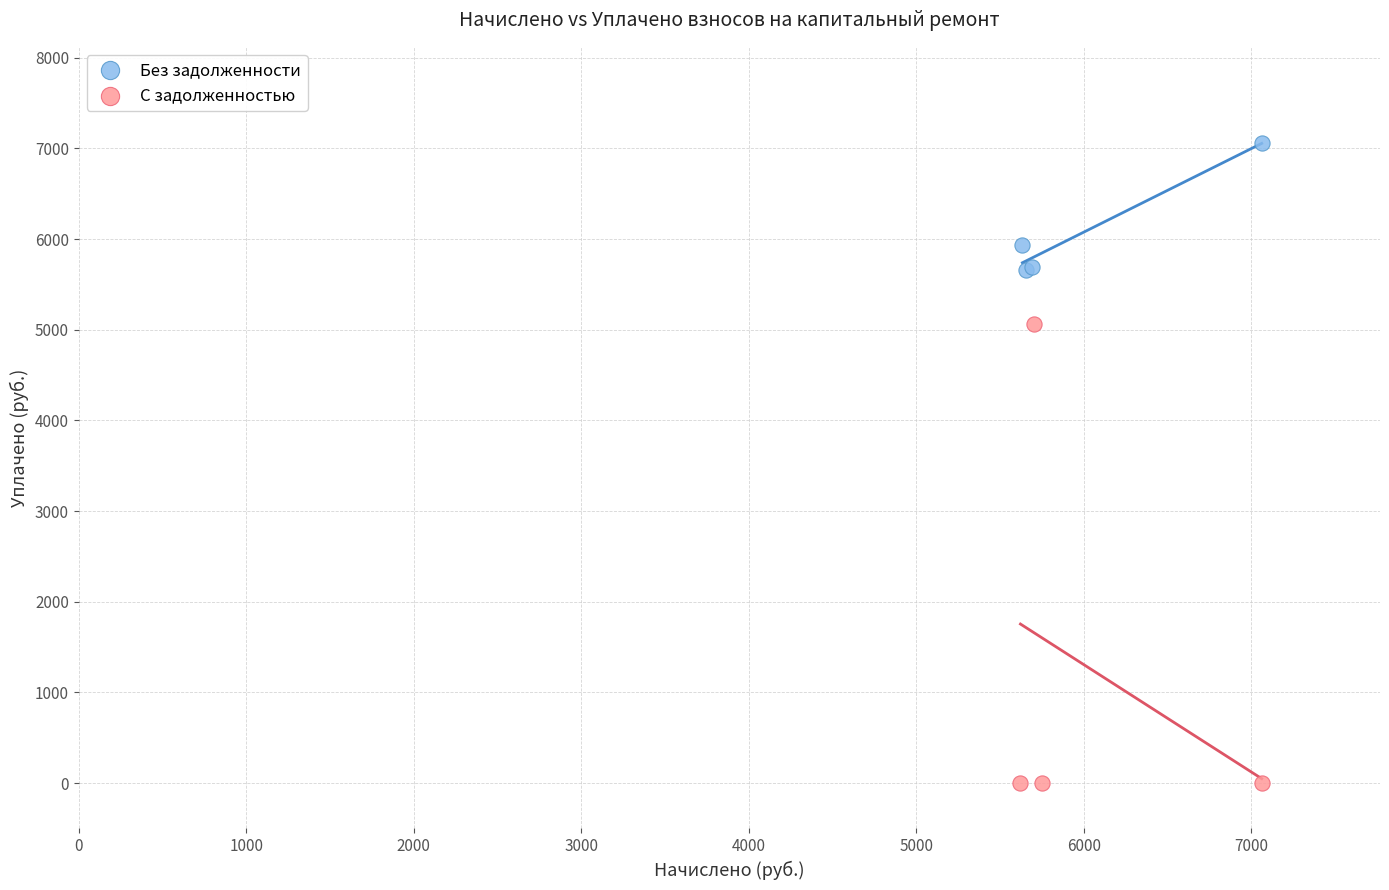

Which series has the largest Y range (max minus min)?

С задолженностью